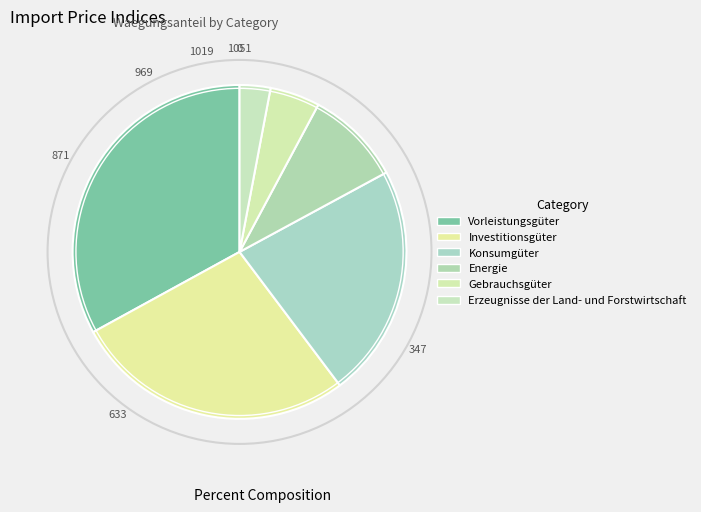

Is it true that Energie is 9% of the pie?

True